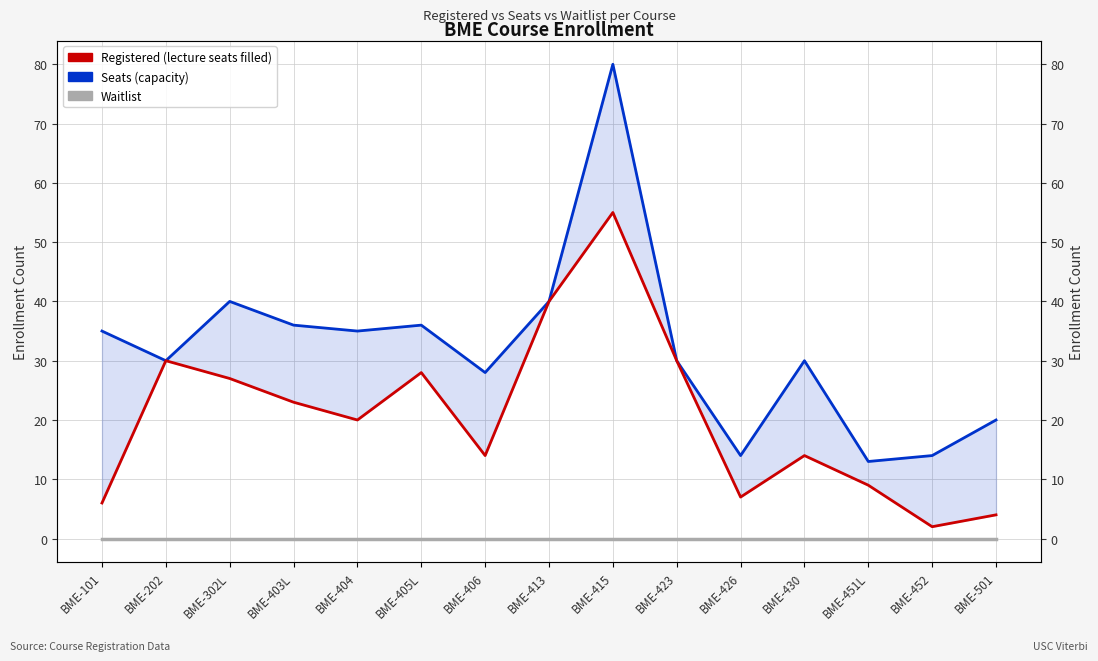

Is the value of Seats at BME-430 greater than the value of Registered at BME-501?

Yes